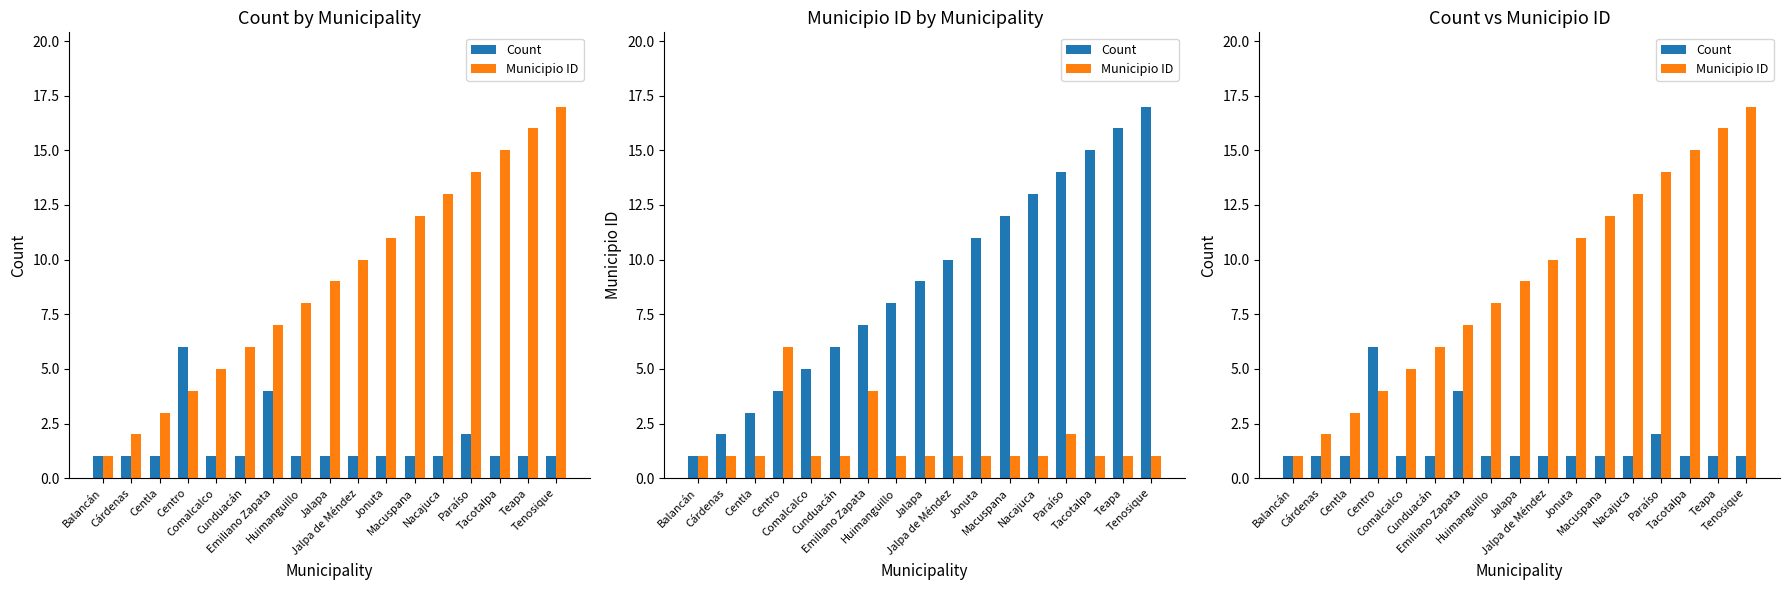

Is it true that Municipio ID equals 14 at Paraíso?

True